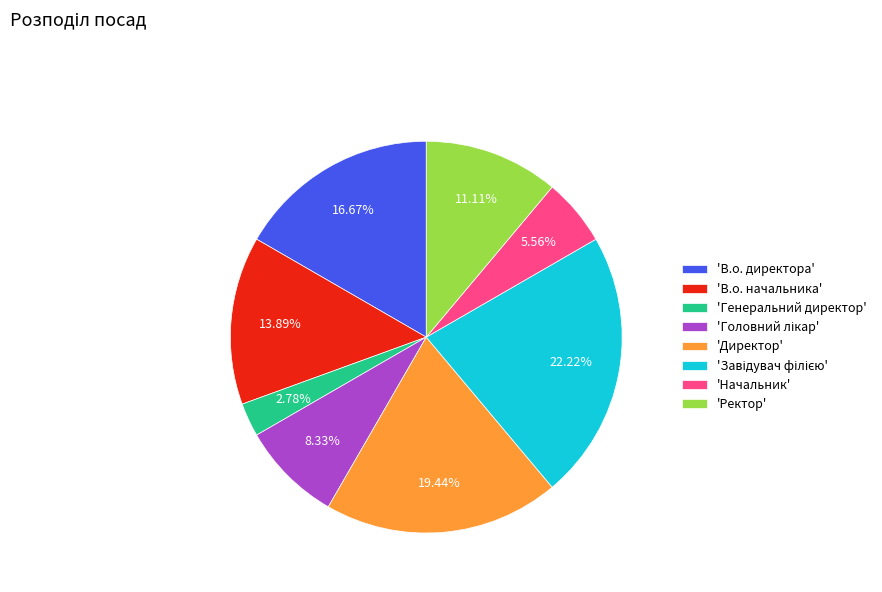

How many slices are in this pie chart?

8